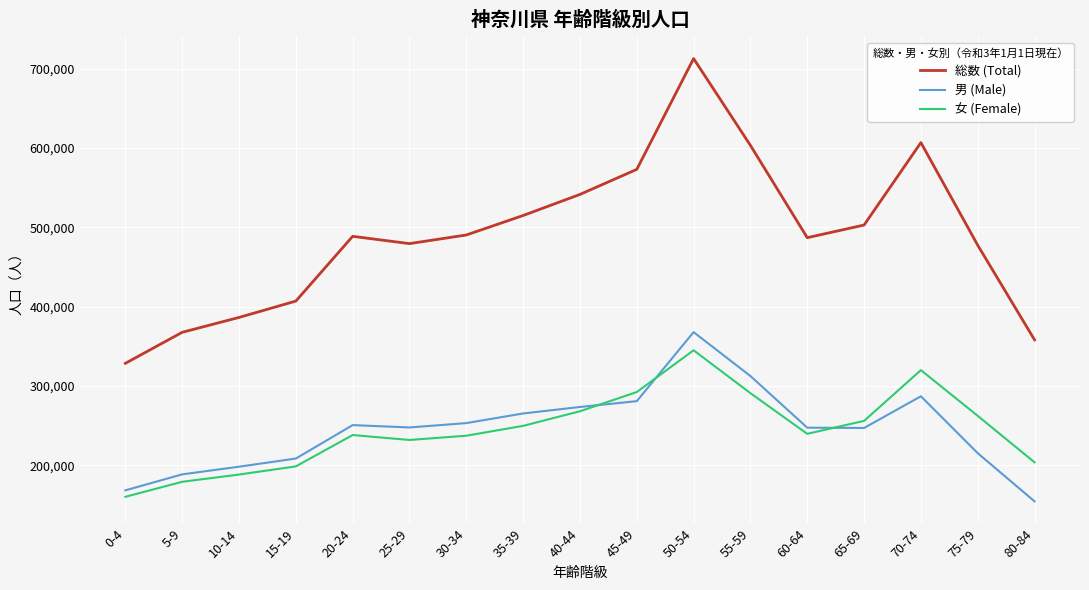

After their last crossing, which series has the higher values: 男 (Male) or 女 (Female)?

女 (Female)